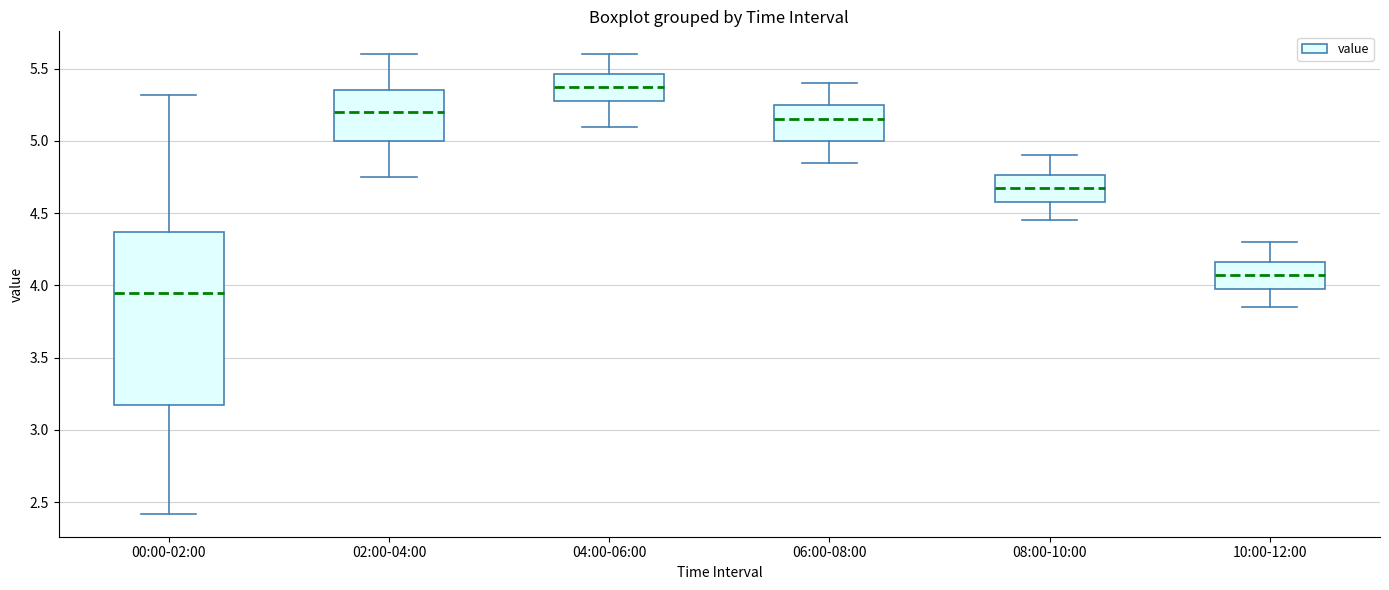

Which box has the lowest median line?

00:00-02:00